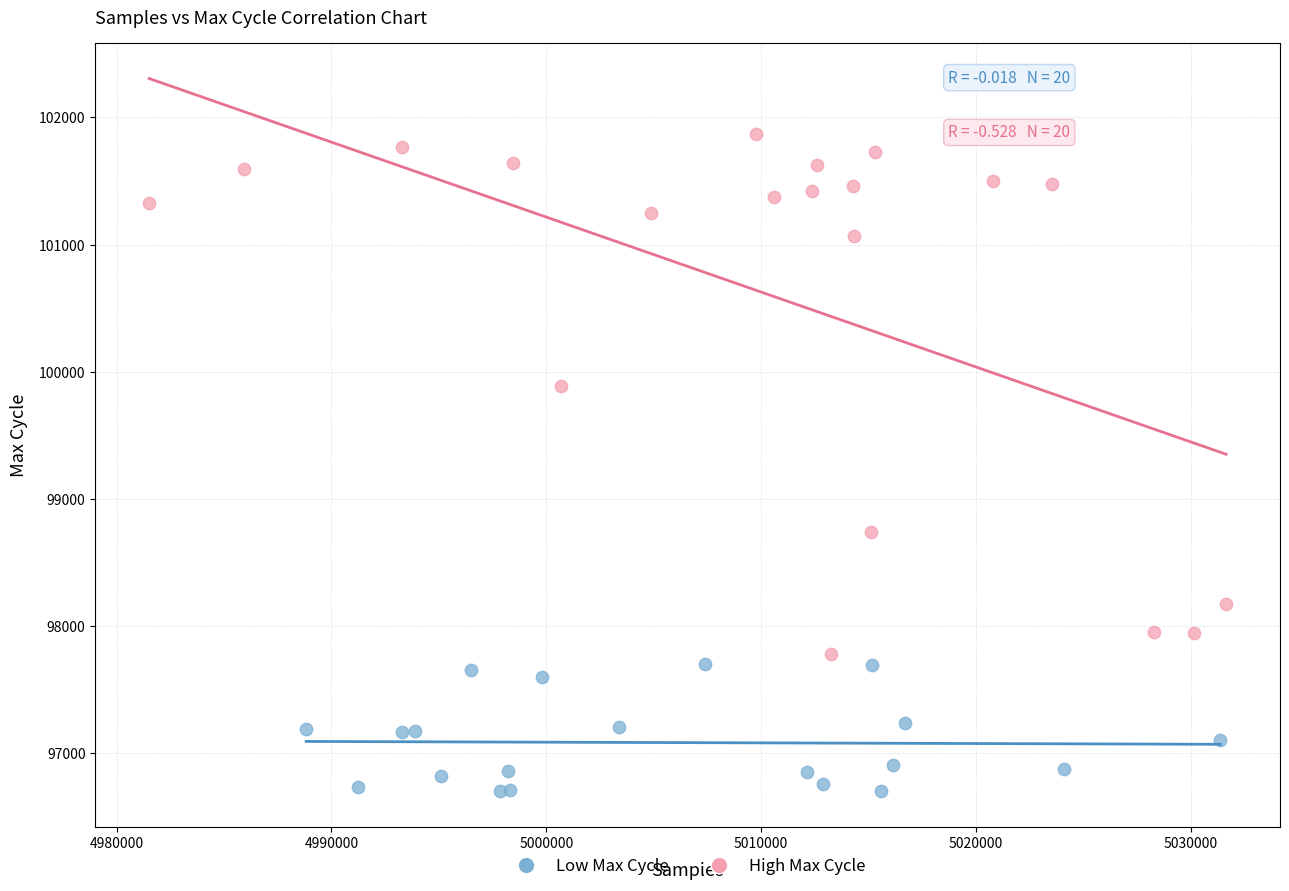

Which series has the widest spread of Y values?

High Max Cycle